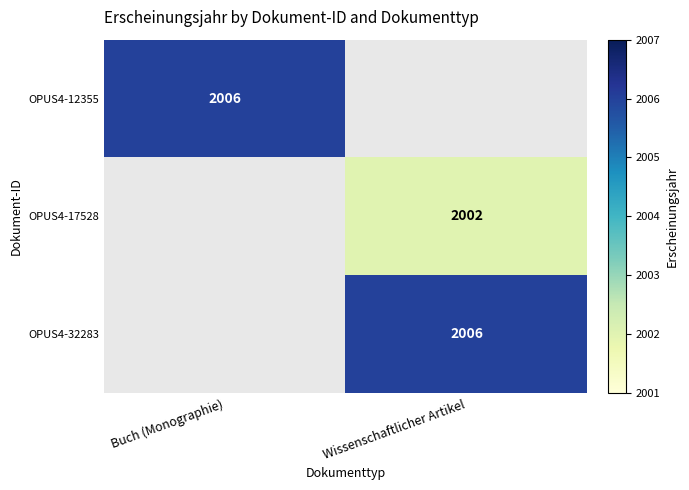

Is it true that OPUS4-32283 equals 2006 at Wissenschaftlicher Artikel?

True